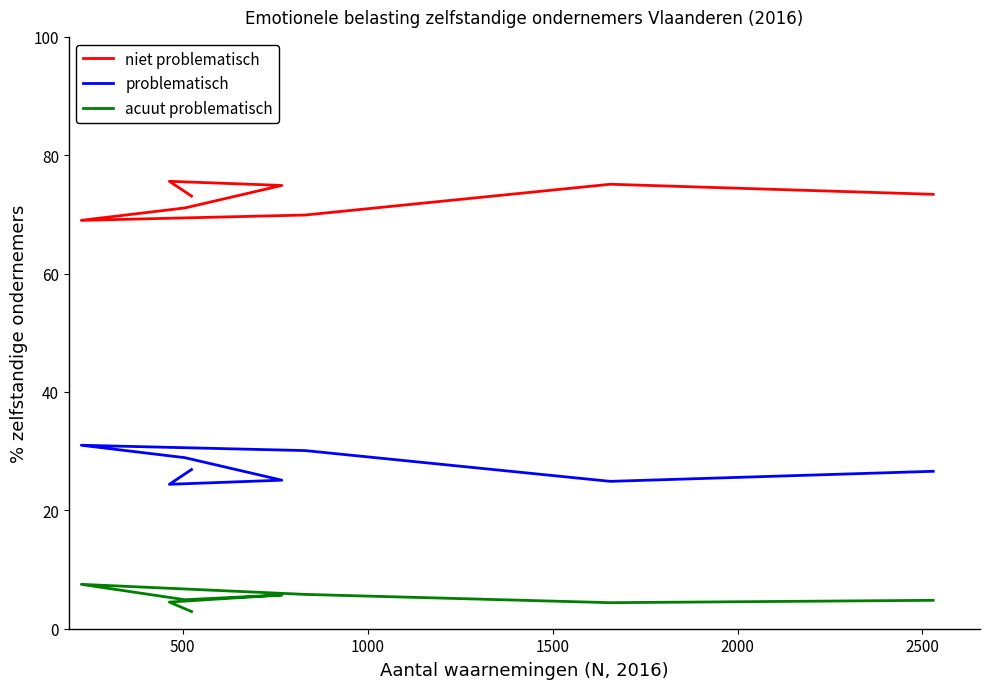

Rank the series by their average value, from highest to lowest.

niet problematisch, problematisch, acuut problematisch